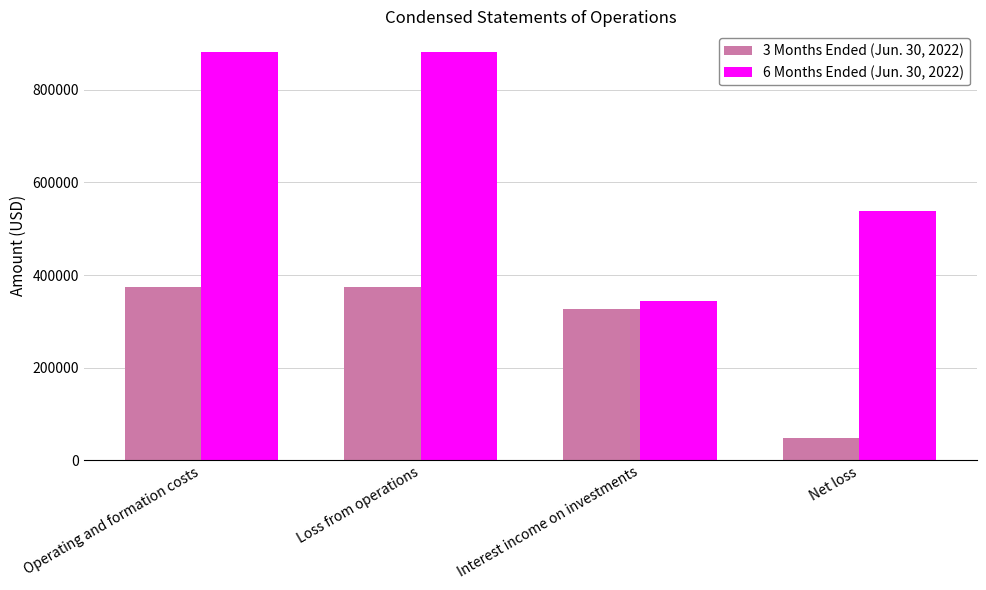

What are all the series names shown in the legend?

3 Months Ended (Jun. 30, 2022), 6 Months Ended (Jun. 30, 2022)